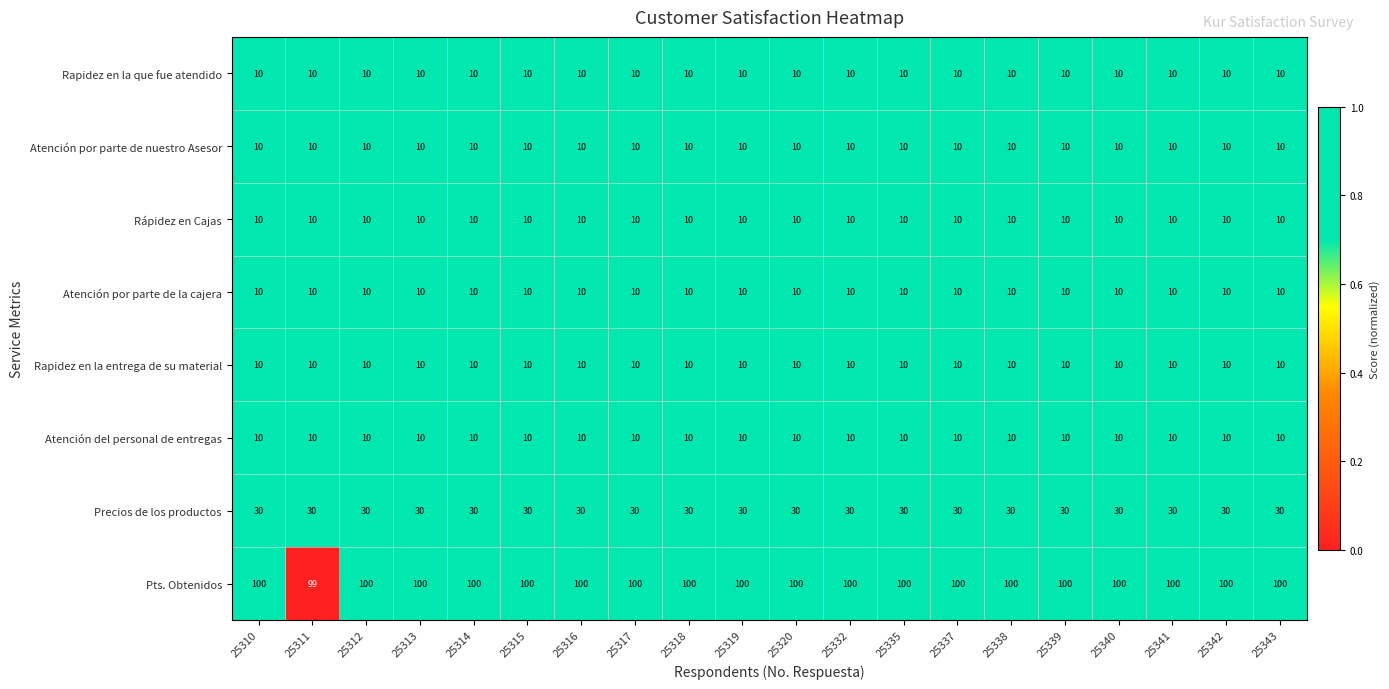

What value does the Atención por parte de la cajera series have at 25338?

10